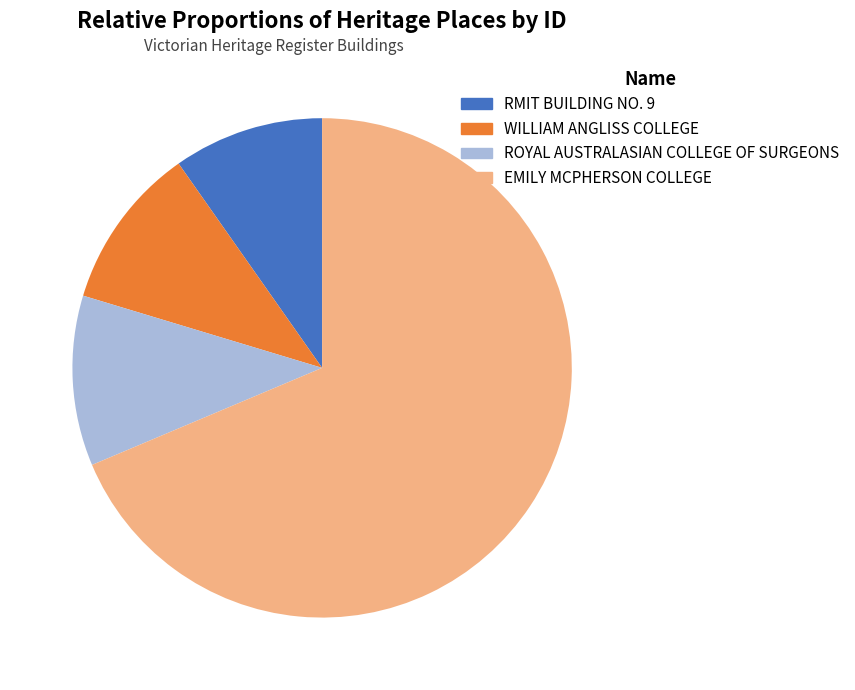

Which has a higher value, RMIT BUILDING NO. 9 or EMILY MCPHERSON COLLEGE?

EMILY MCPHERSON COLLEGE